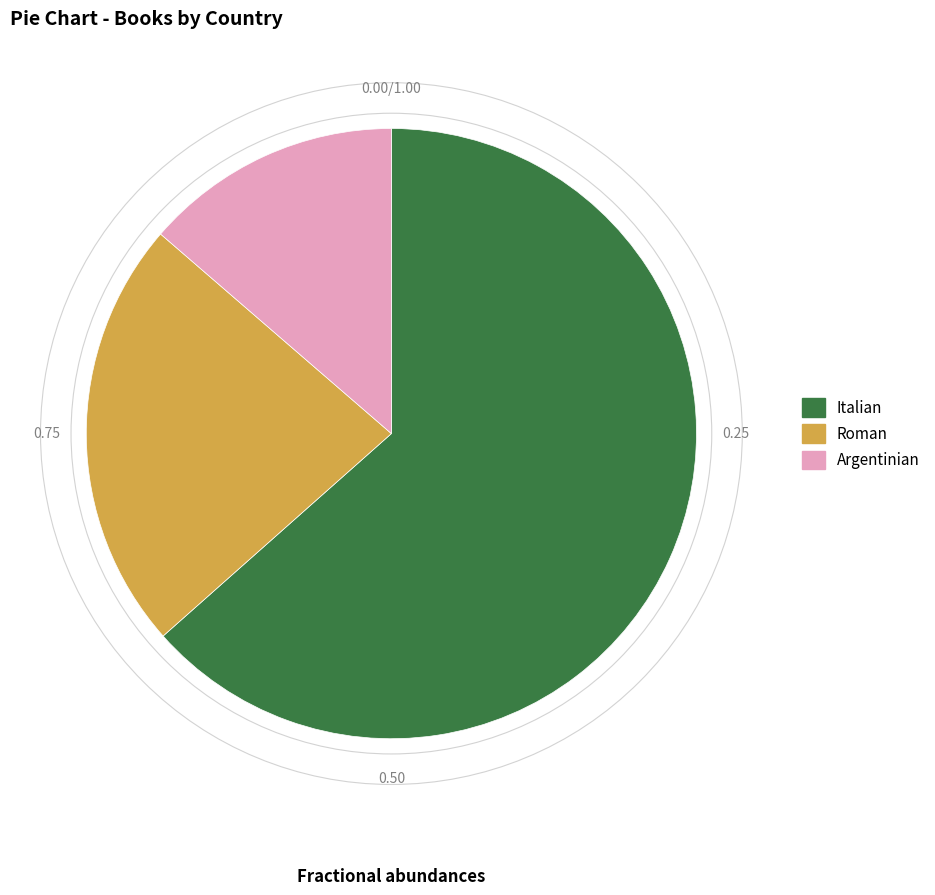

Do Italian and Roman together represent more than half of the pie?

Yes